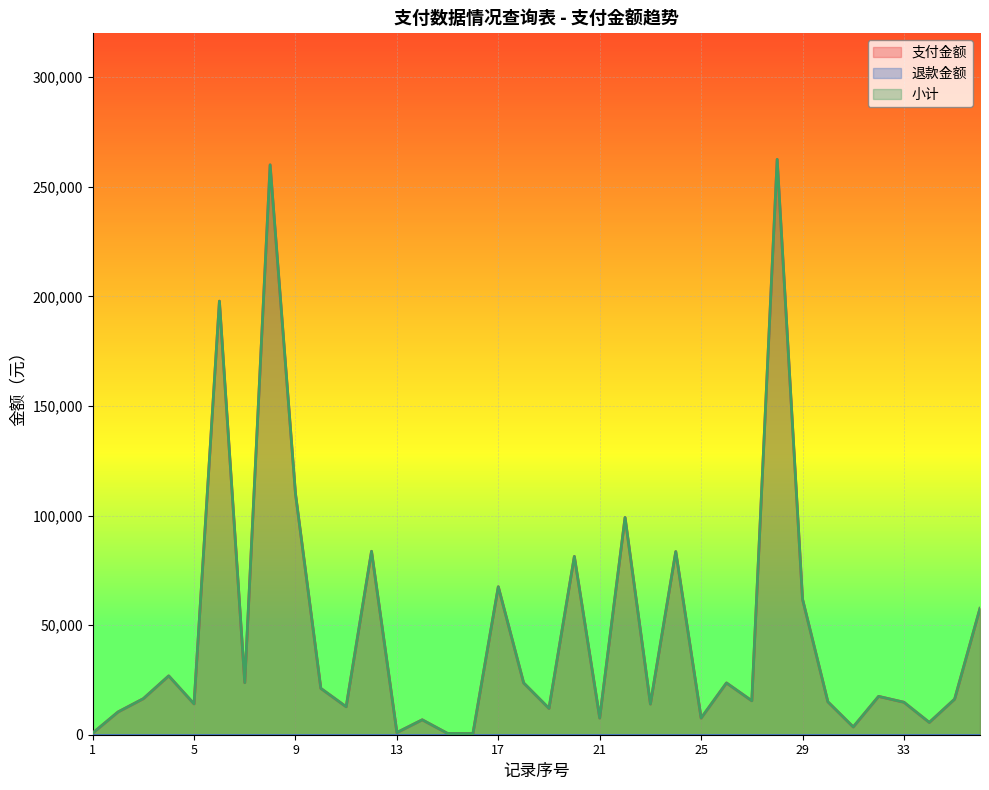

At which label is 小计 closest to 131504?

9